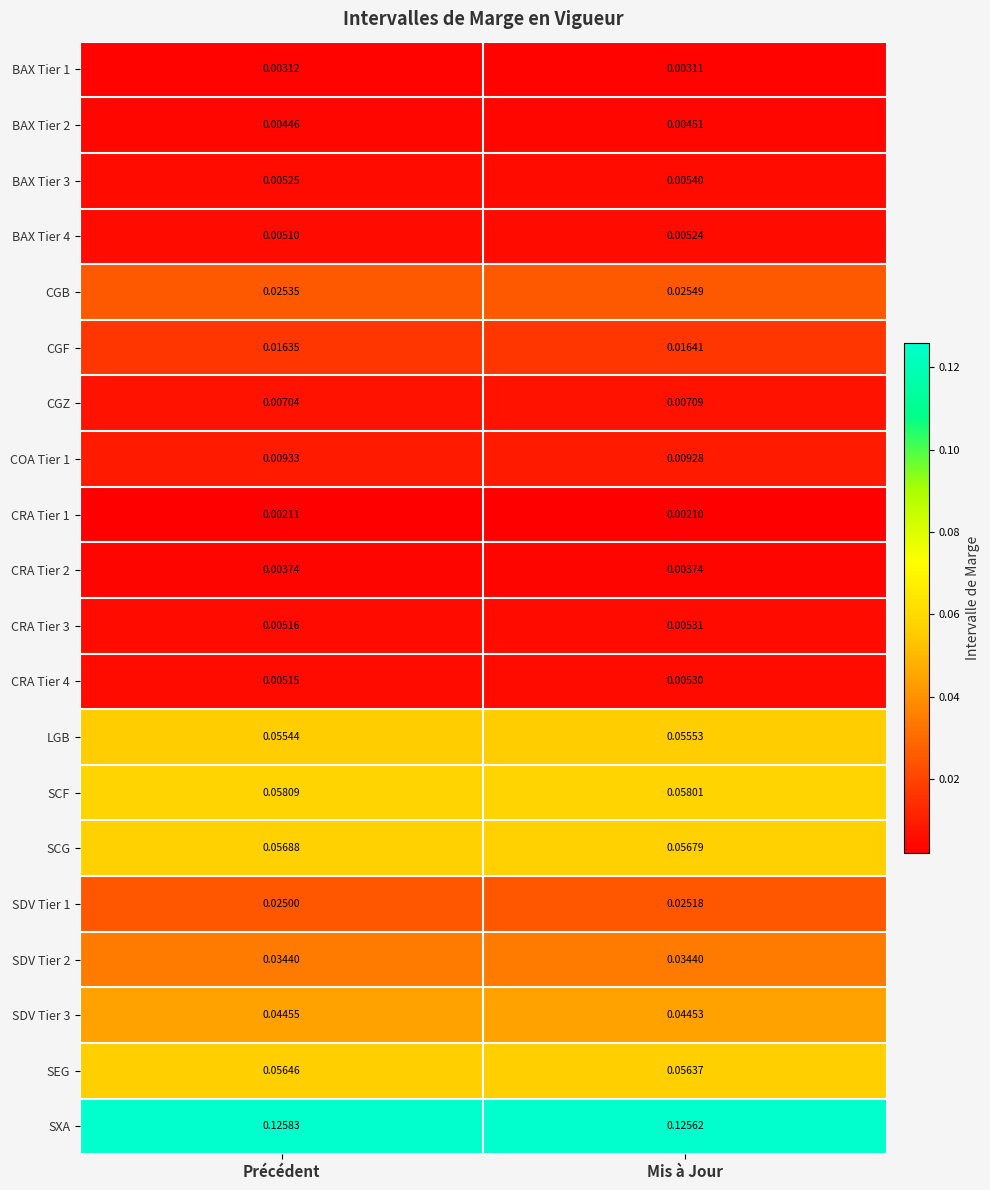

How many categories are shown in the chart?

2